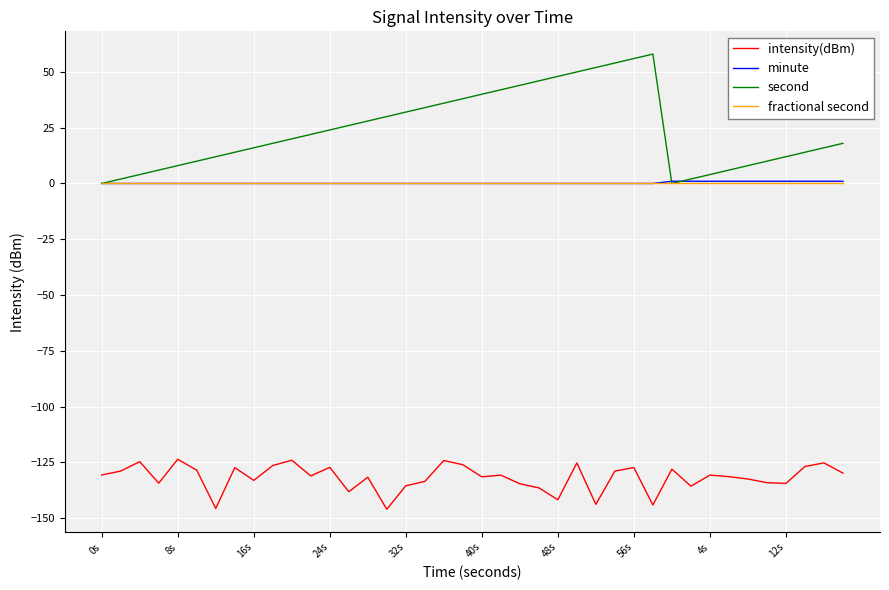

True or false: intensity(dBm) and fractional second intersect in this chart.

False